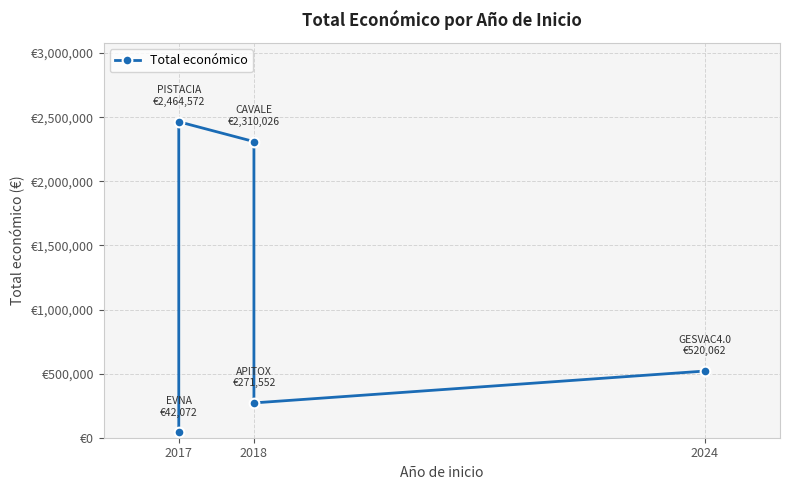

Reading left to right, list all the values displayed in this chart.

42072	2464572	2310026	271552	520062